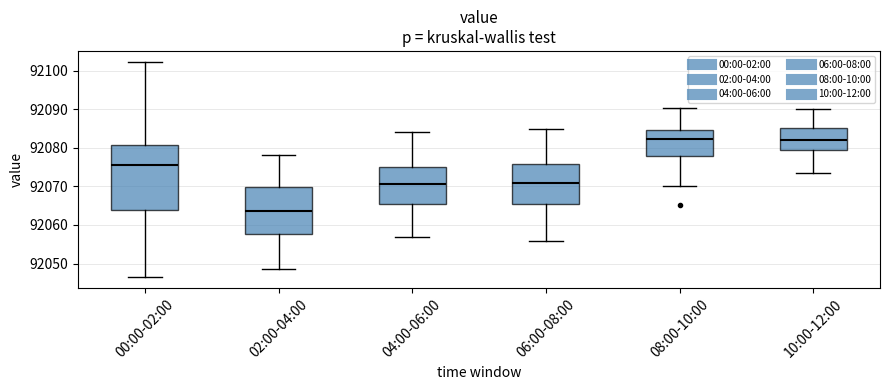

Reading left to right, transcribe this box plot: for each box, give where its median line is, the range the box spans, and where its two whiskers end, as read against the y-axis. The values are not printed on the chart, so give them approximately, as read against the axis.

00:00-02:00: median 92076, box 92064 to 92081, whiskers 92046 to 92102
02:00-04:00: median 92064, box 92058 to 92070, whiskers 92049 to 92078
04:00-06:00: median 92071, box 92066 to 92075, whiskers 92057 to 92084
06:00-08:00: median 92071, box 92065 to 92076, whiskers 92056 to 92085
08:00-10:00: median 92082, box 92078 to 92085, whiskers 92070 to 92090
10:00-12:00: median 92082, box 92079 to 92085, whiskers 92074 to 92090